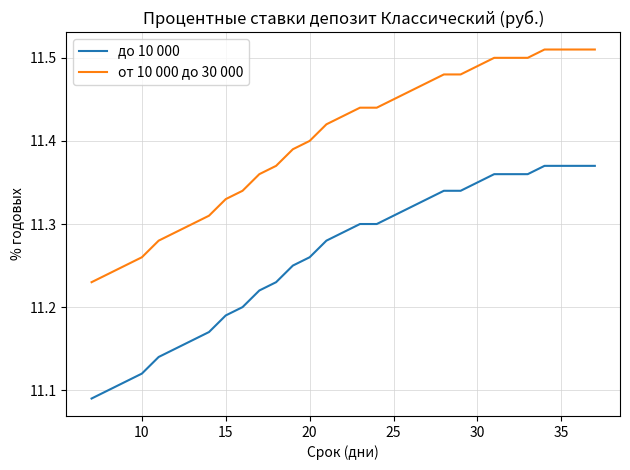

What is the difference between the maximum and minimum values in the от 10 000 до 30 000 series?

0.3